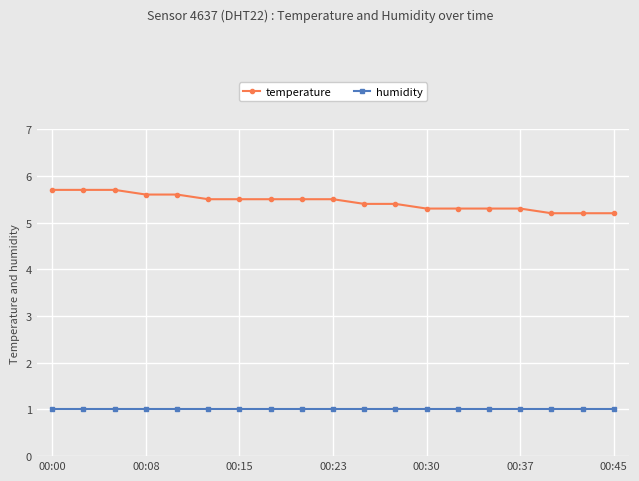

How many temperature values are between 5 and 6?

19